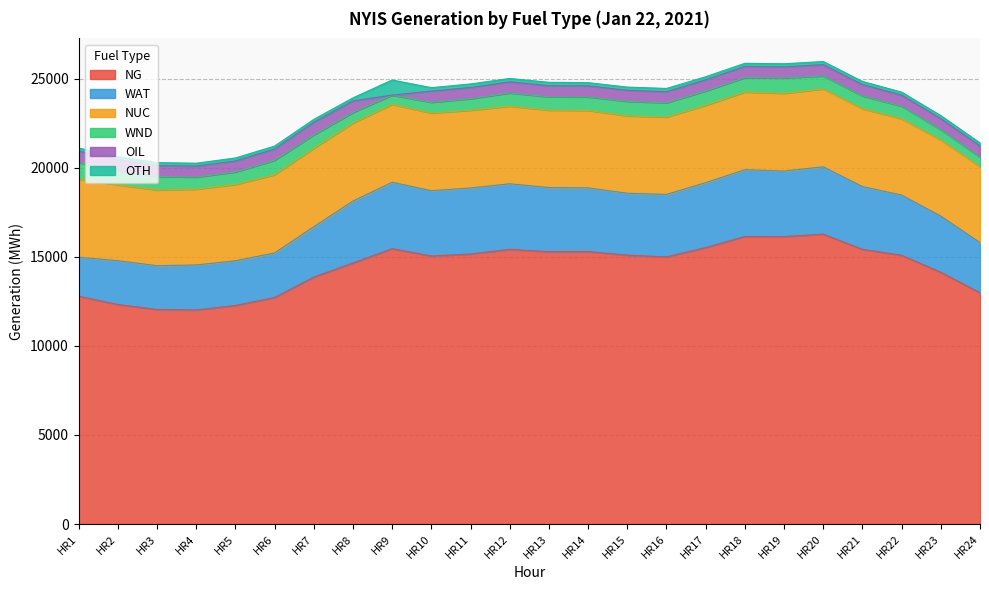

What is the total value across all series at HR15?

24527